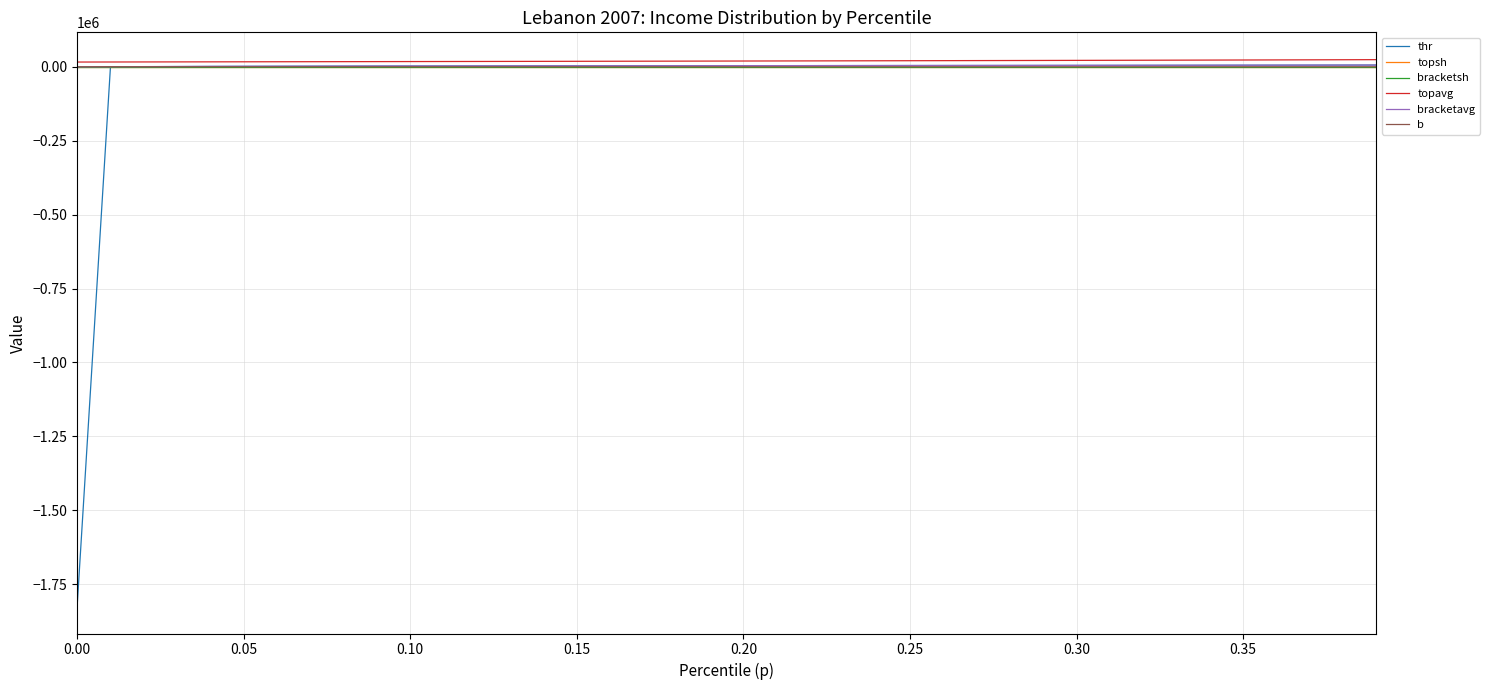

Which series has the largest range (max minus min)?

thr